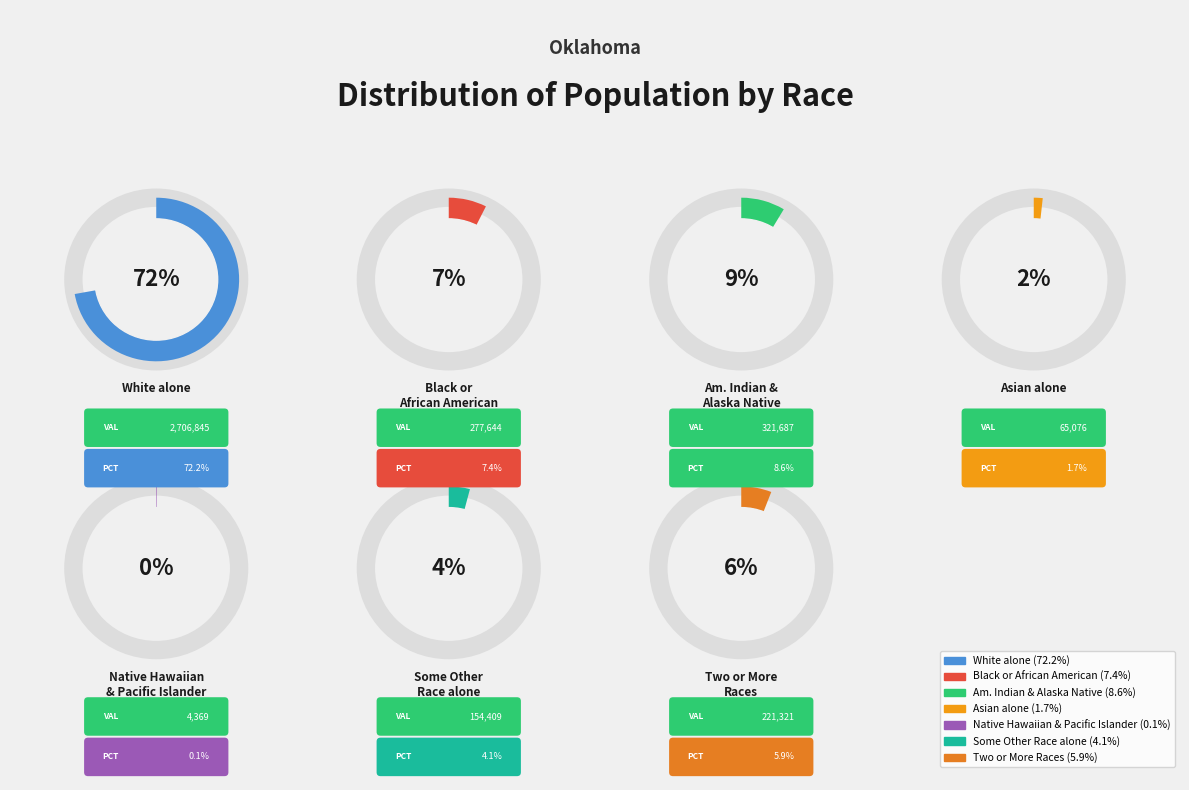

To the nearest percent, what portion does American Indian and Alaska Native represent?

9%